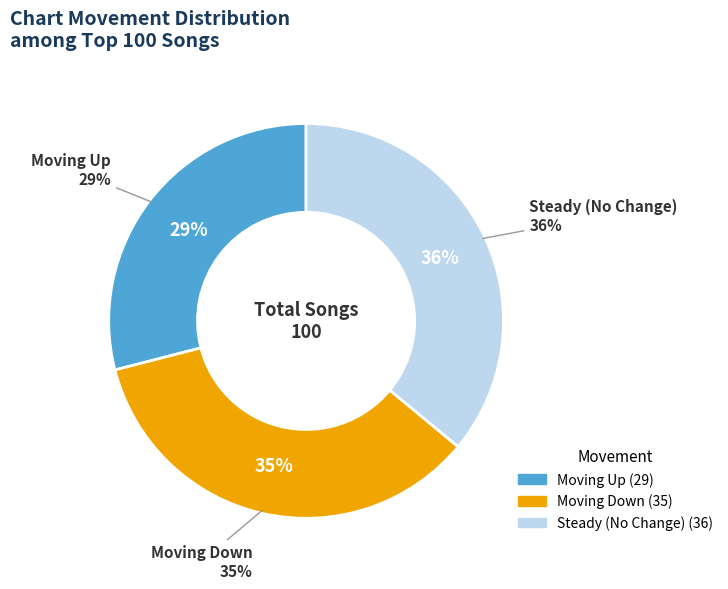

To the nearest percent, what is the combined percentage of - and up?

65%